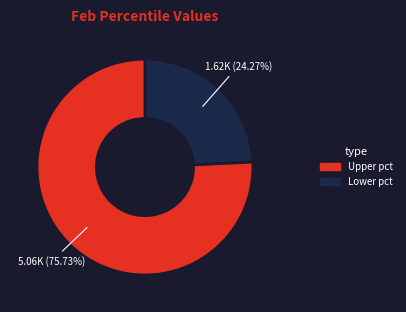

Is there any slice that represents more than half of the pie?

Yes